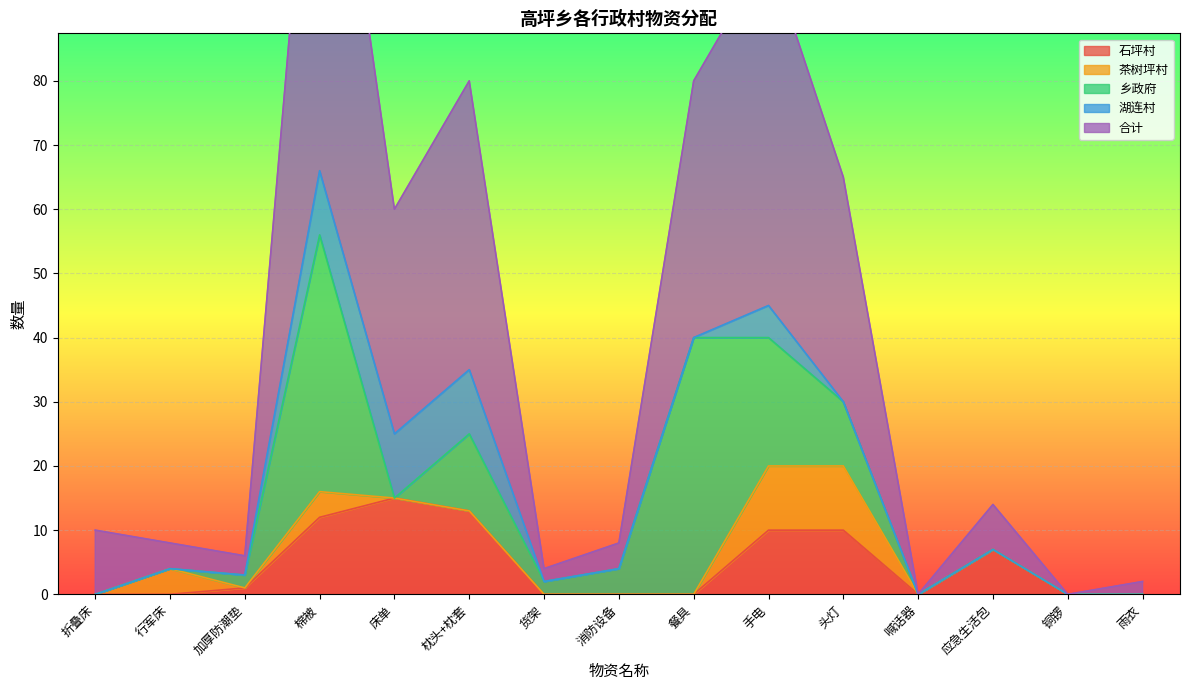

Rank the categories by 湖连村 value from highest to lowest.

棉被, 床单, 枕头+枕套, 手电, 折叠床, 行军床, 加厚防潮垫, 货架, 消防设备, 餐具, 头灯, 喊话器, 应急生活包, 铜锣, 雨衣